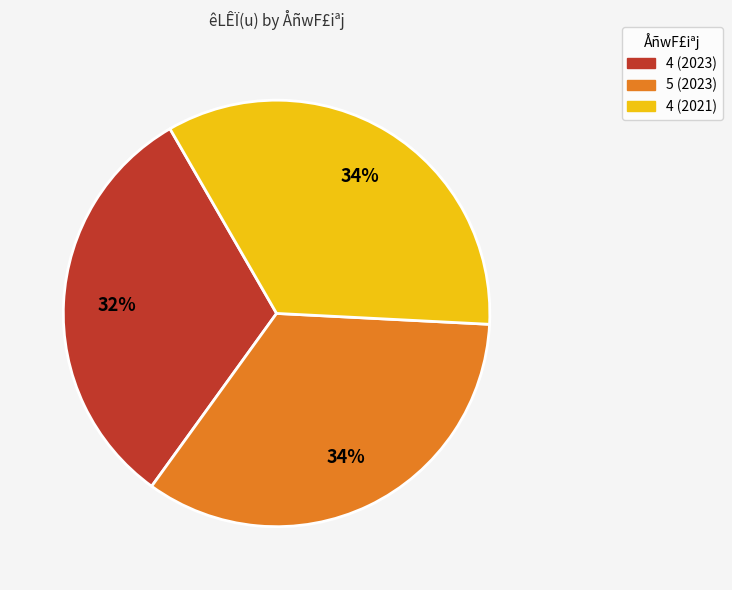

Which category has the smallest portion of the pie?

4 (2023)